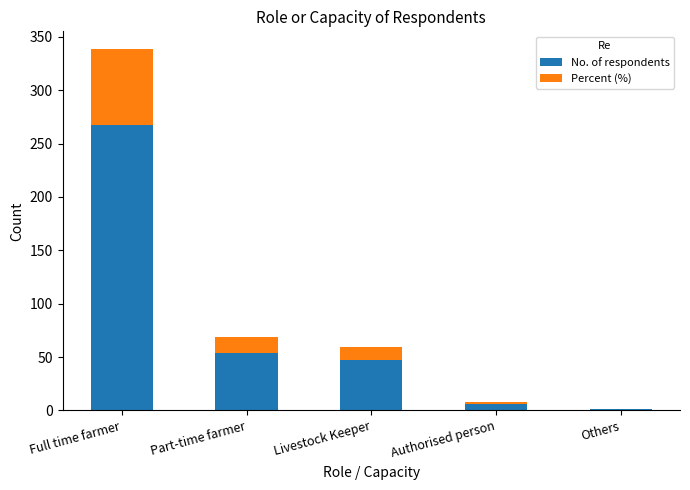

At which label does No. of respondents reach its peak?

Full time farmer